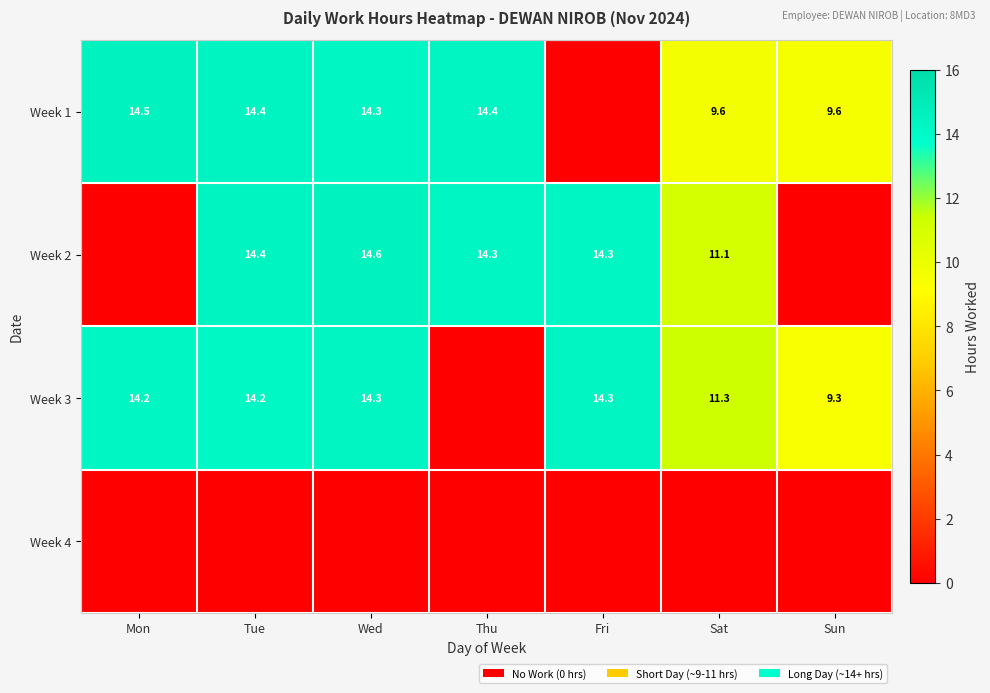

Is the value of Week 2 at Thu greater than the value of Week 3 at Mon?

Yes